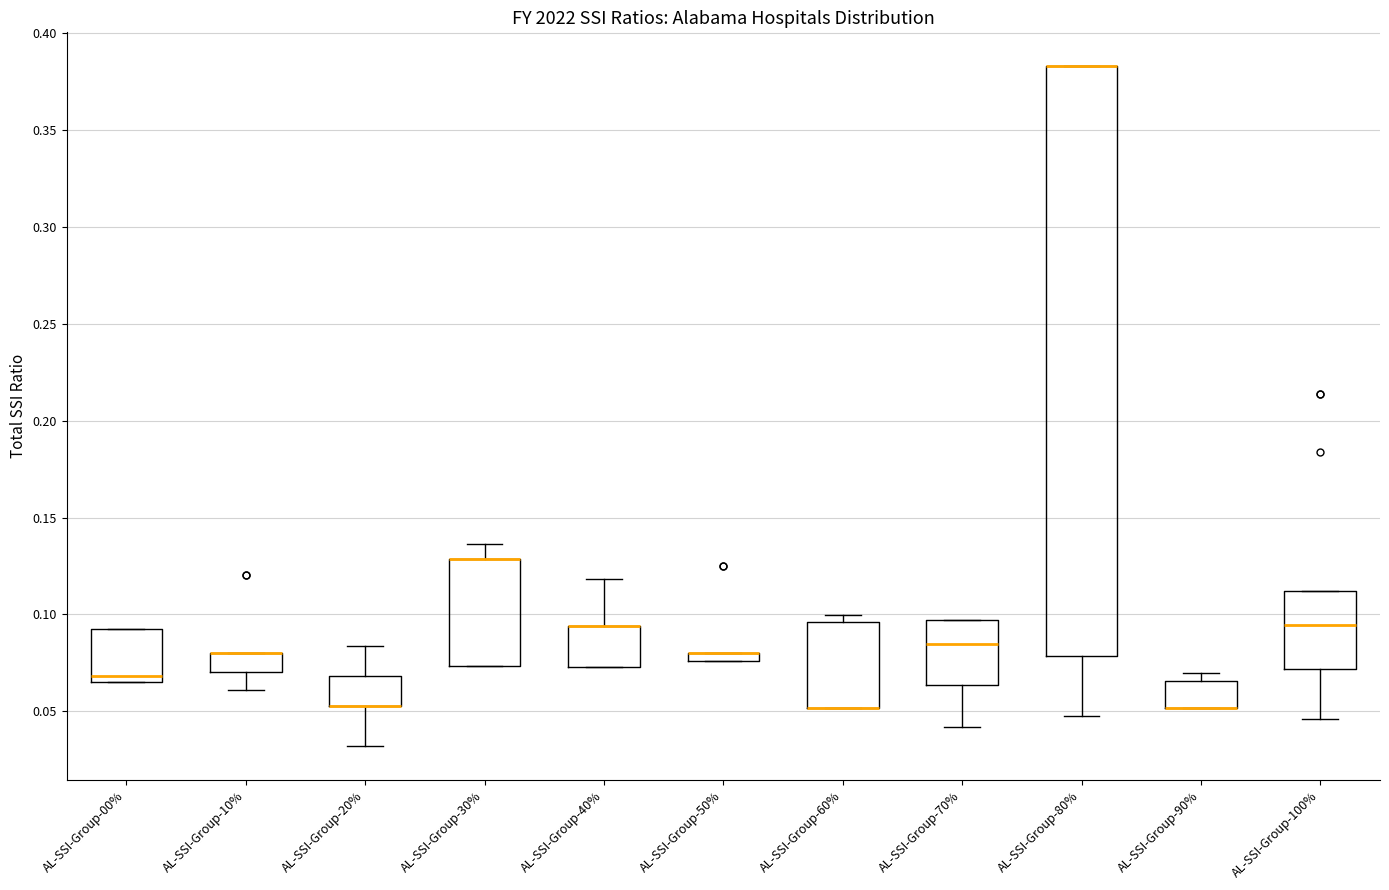

Which box is the tallest, from its lower edge to its upper edge?

AL-SSI-Group-80%